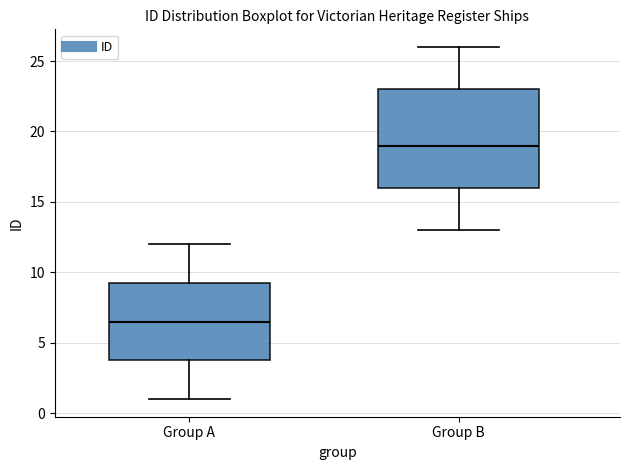

Reading left to right, read every box against the y-axis: the position of its median line, the range the box covers, and the ends of its whiskers. The values are not printed on the chart, so give them approximately, as read against the axis.

Group A: median 6.5, box 4.0 to 9.5, whiskers 1.0 to 12.0
Group B: median 19.0, box 16.0 to 23.0, whiskers 13.0 to 26.0